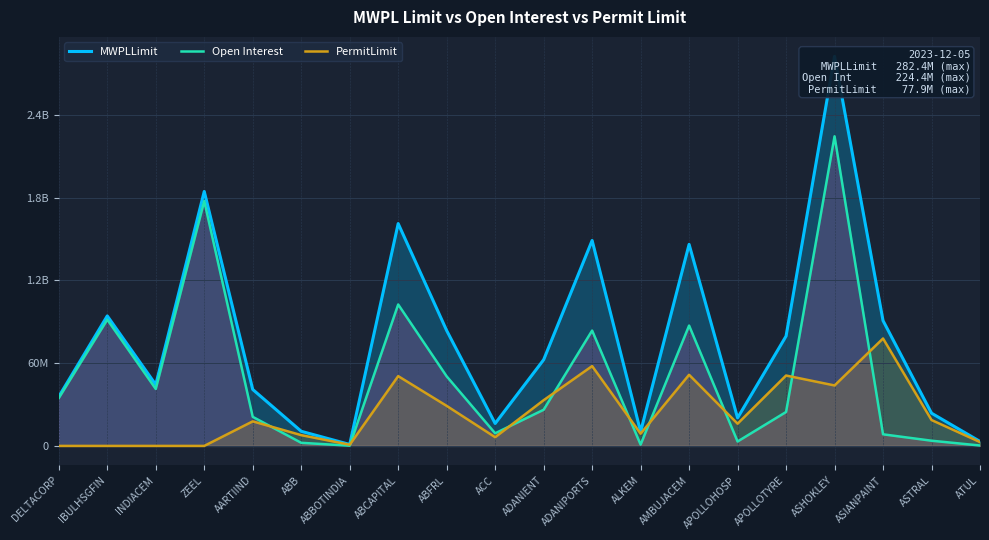

Where is the first local minimum for Open Interest?

INDIACEM